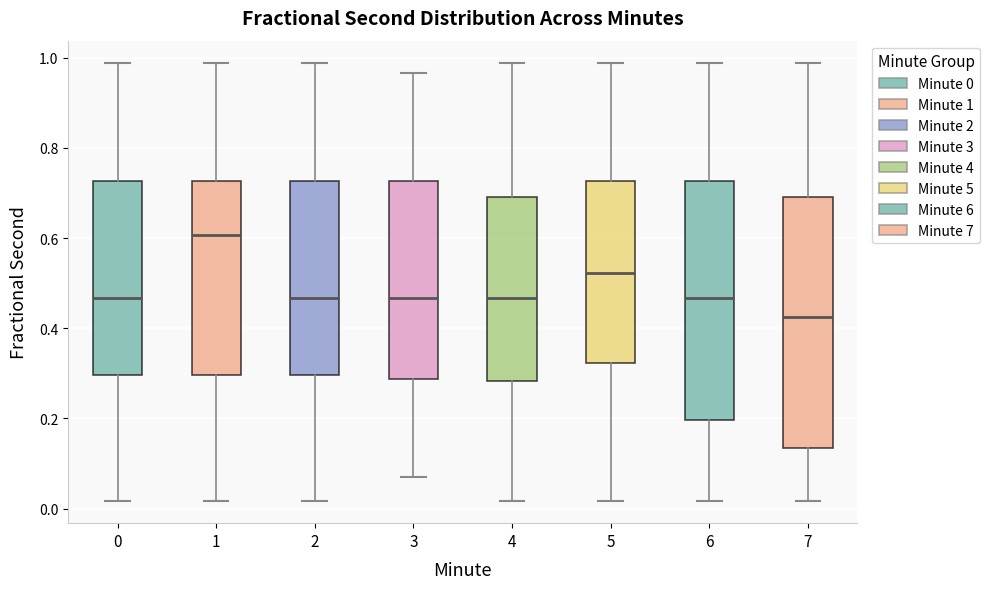

Where is the lower edge of the box at x = 0 on the y-axis? The values are not printed on the chart, so give them approximately, as read against the axis.

0.30